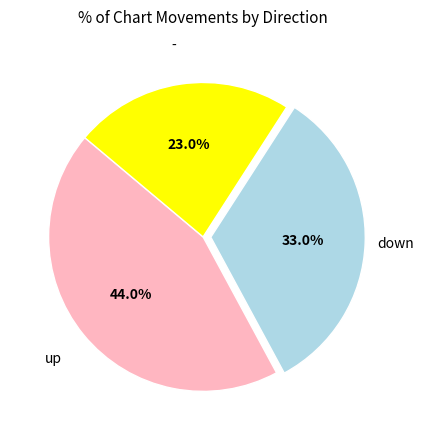

To the nearest percent, what is the difference between the largest and smallest slice percentages?

21%